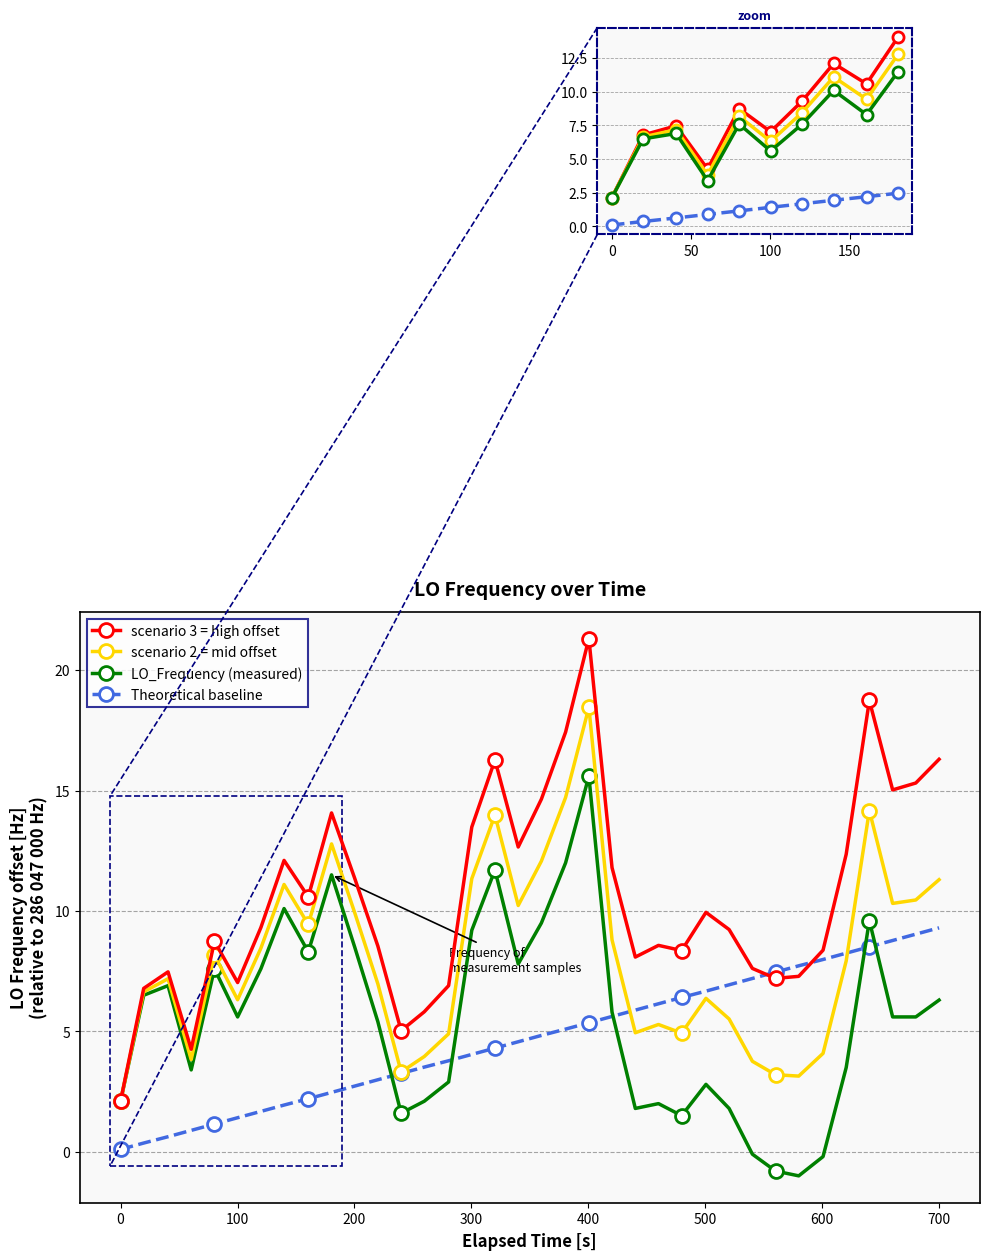

True or false: scenario 3 = high offset and LO_Frequency (measured) cross at least once.

False